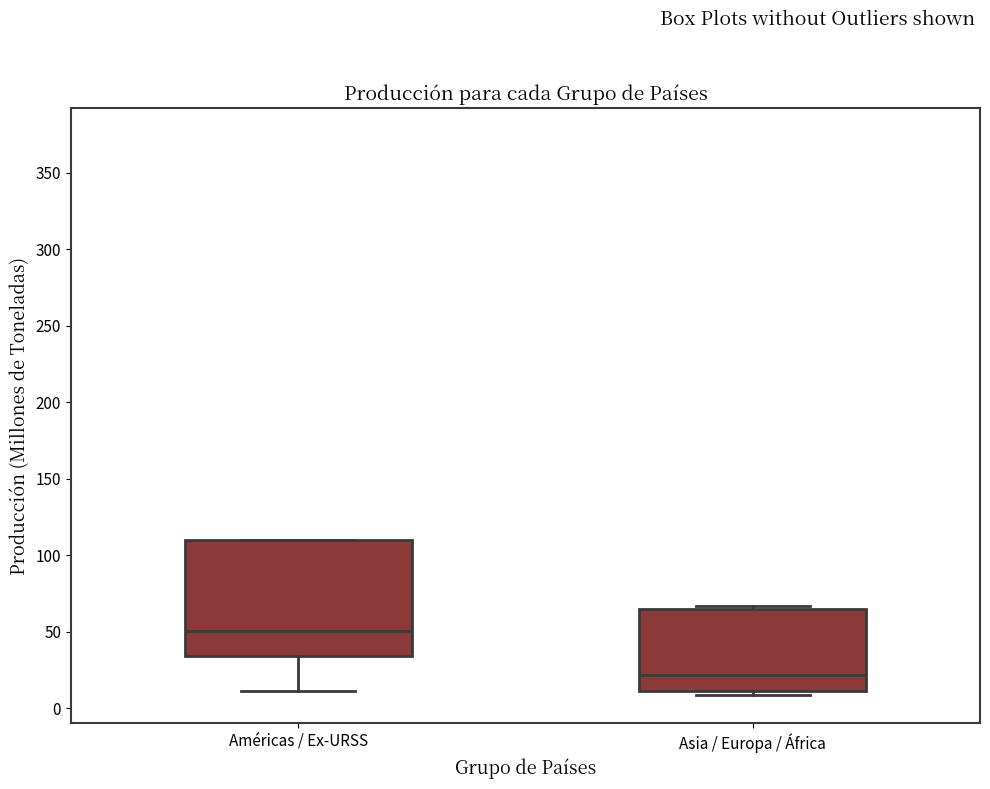

Reading left to right, transcribe this box plot: for each box, give where its median line is, the range the box spans, and where its two whiskers end, as read against the y-axis. The values are not printed on the chart, so give them approximately, as read against the axis.

Américas / Ex-URSS: median 50, box 35 to 110, whiskers 10 to 110
Asia / Europa / África: median 20, box 10 to 65, whiskers 10 (just below the box's lower edge) to 65 (just above the box's upper edge)